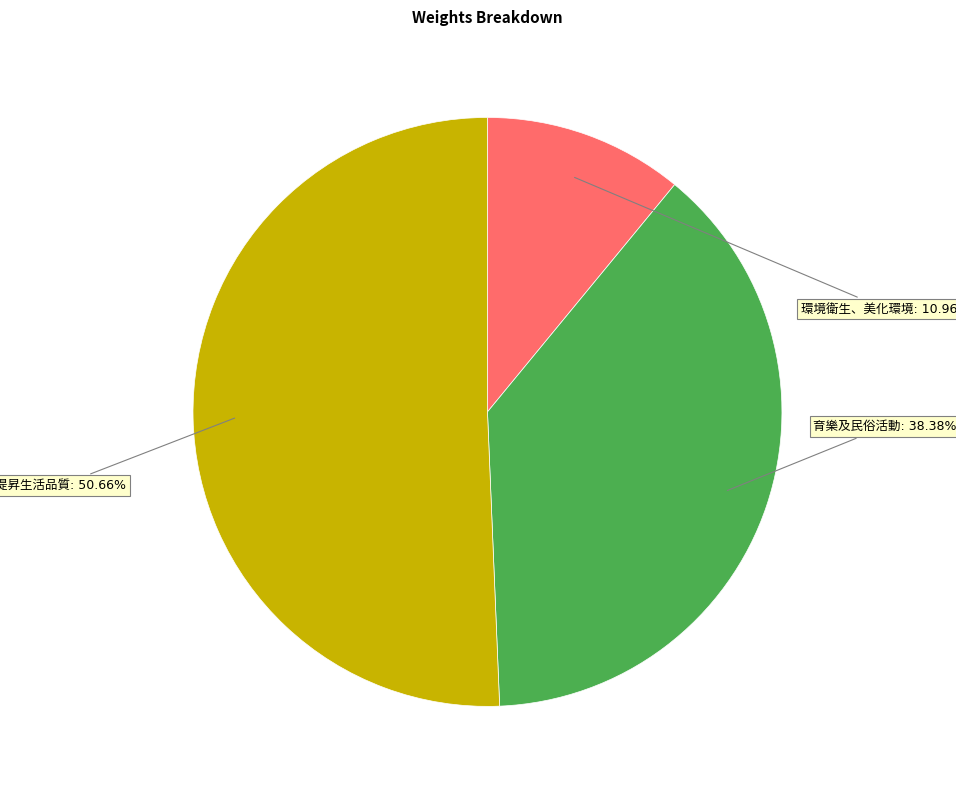

Is there any slice that represents more than half of the pie?

Yes